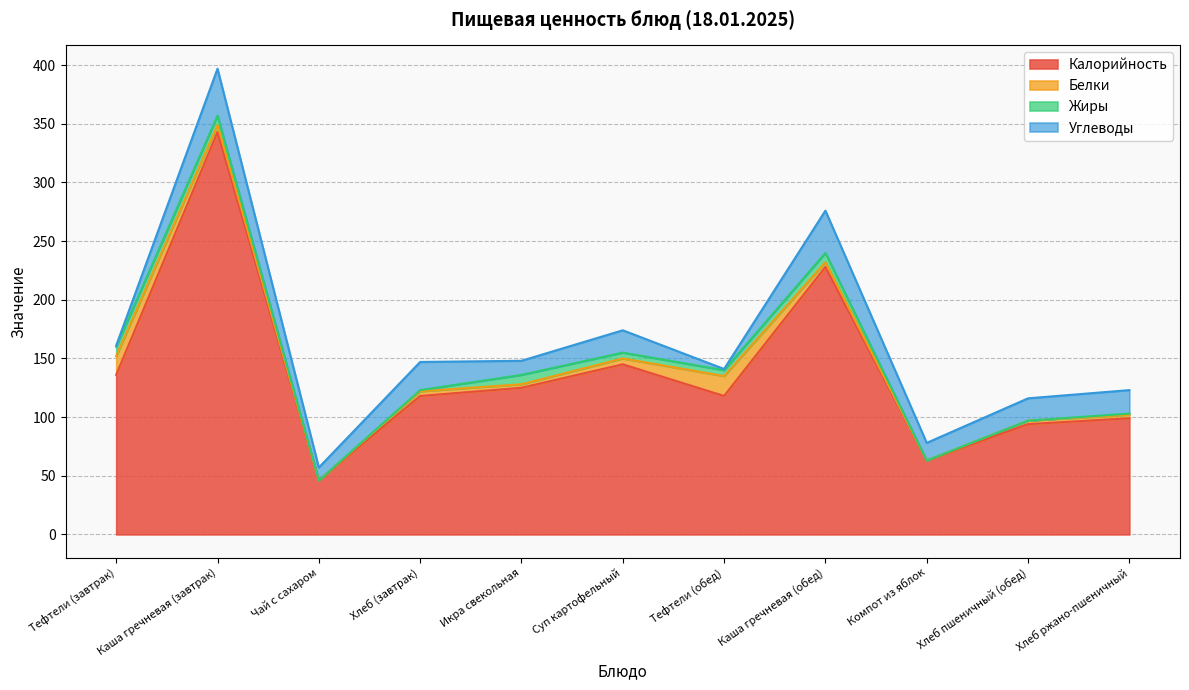

Which series ends up on top after the final intersection of Углеводы and Белки?

Углеводы